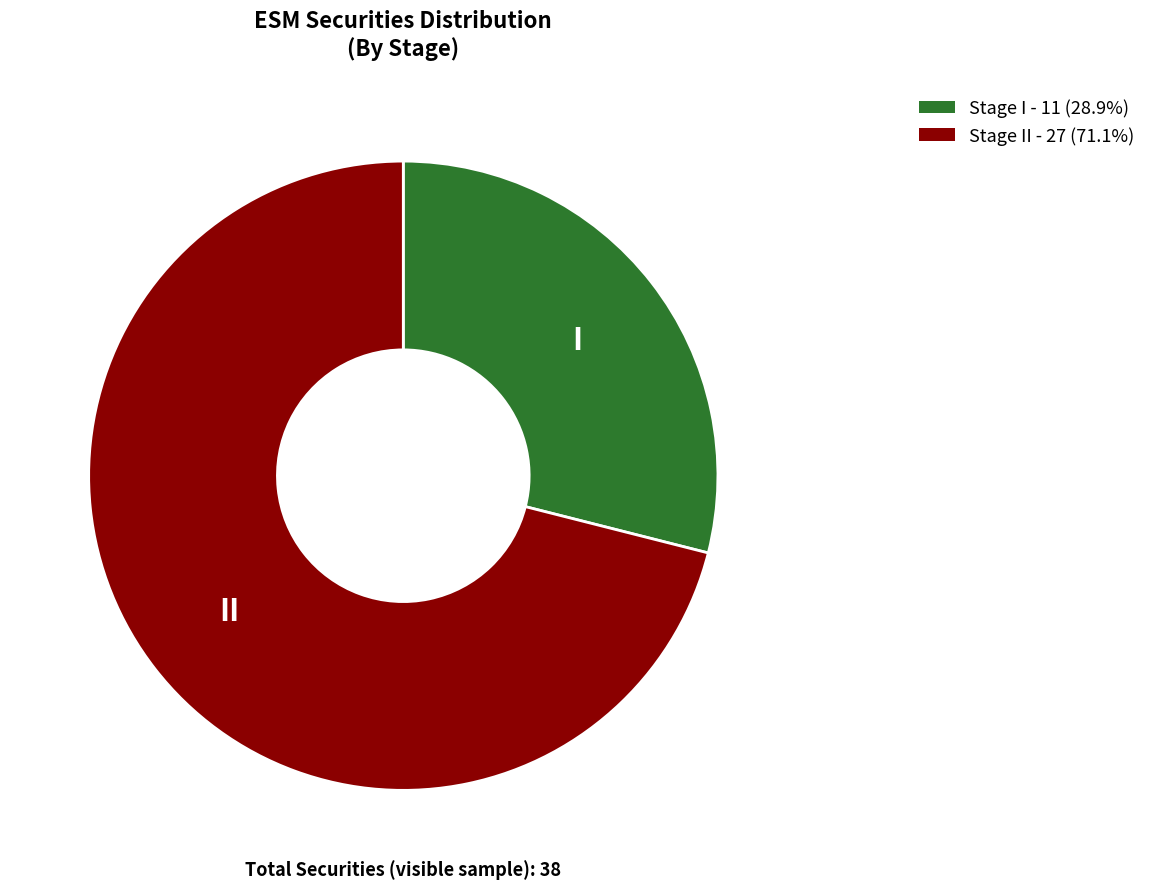

What is the ratio of the value at Stage II - 27 (71.1%) to the value at Stage I - 11 (28.9%)?

2.5